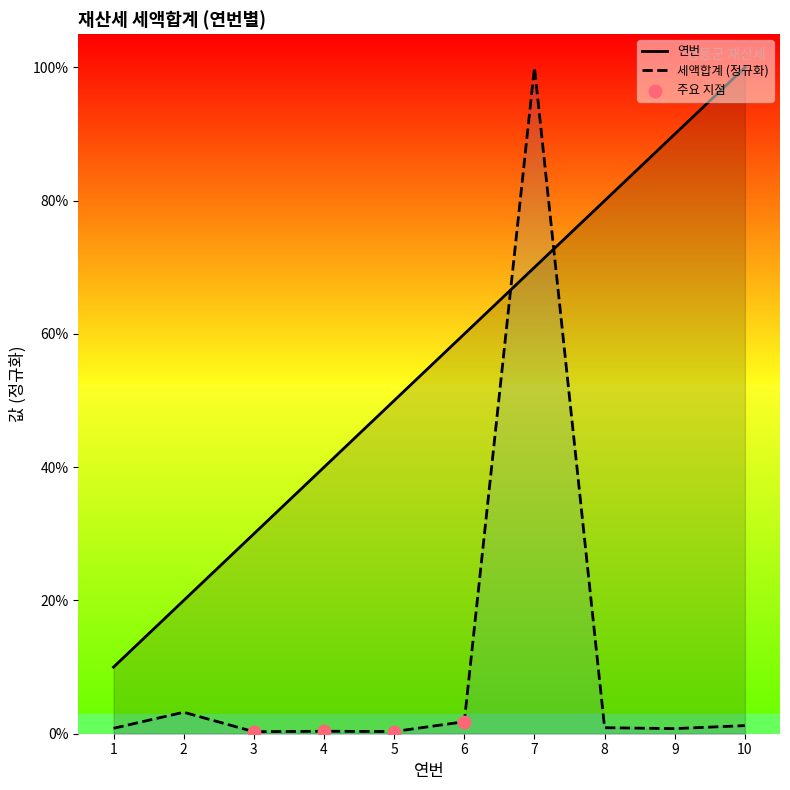

Which series contains the lowest Y value?

세액합계